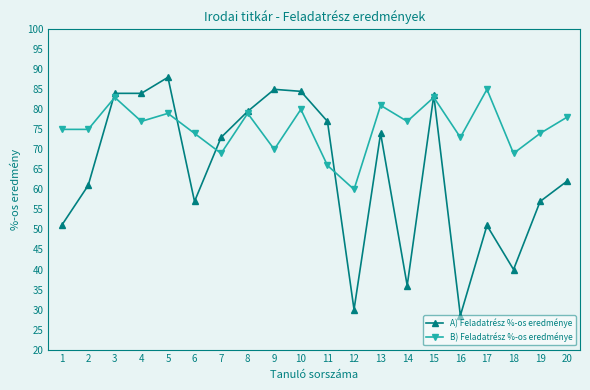

True or false: A) Feladatrész %-os eredménye has more than 2 points higher than both neighbors.

True